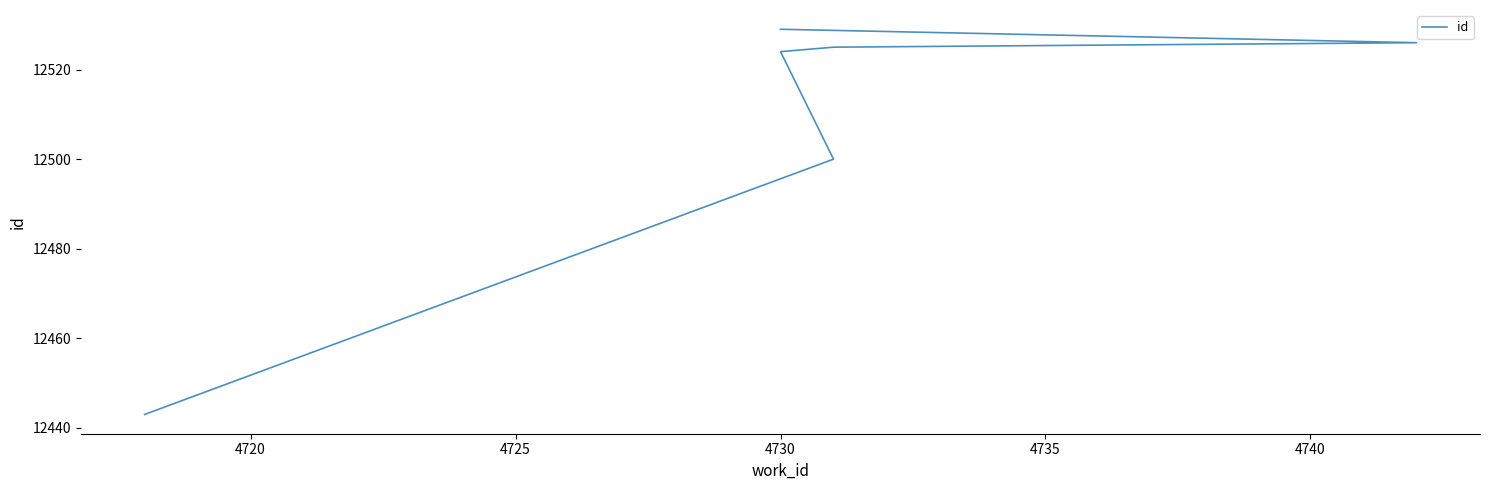

The value at 4740 is 3648. True or false?

False